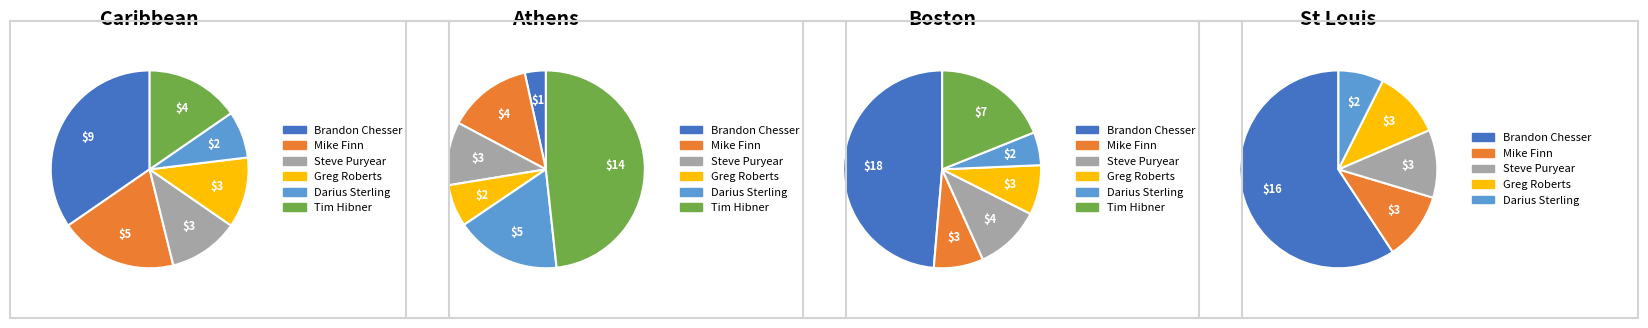

Does Darius Sterling account for over 50% of the chart?

No